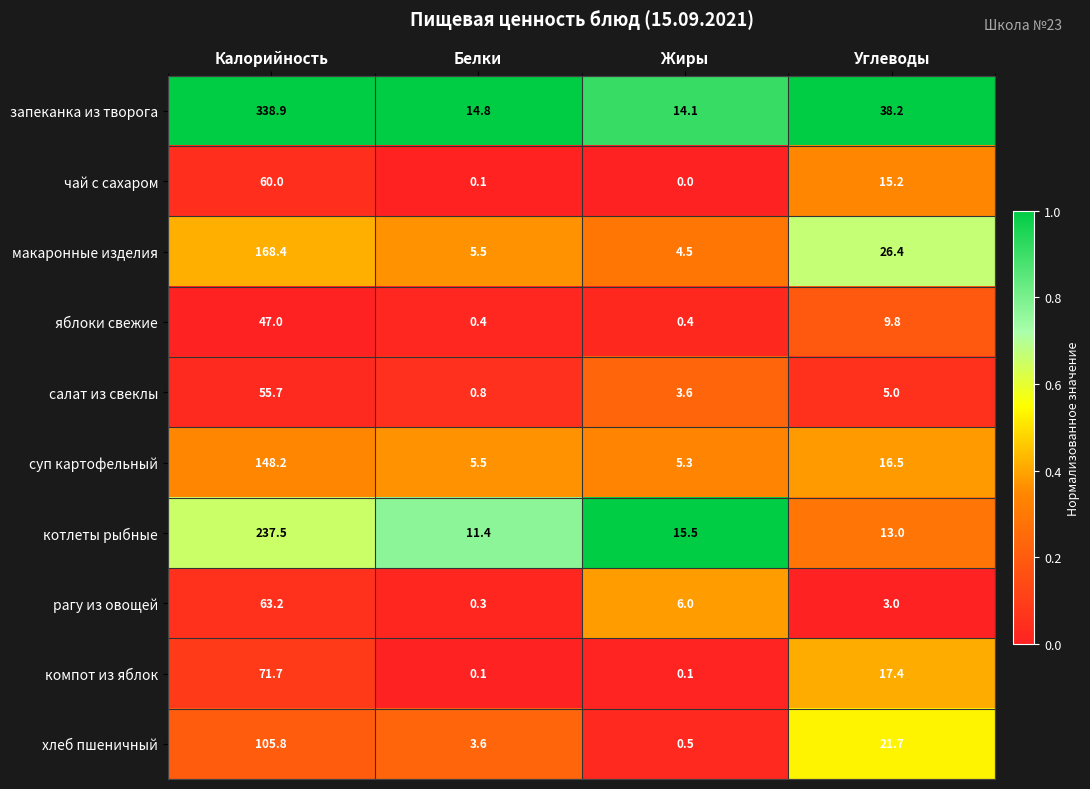

Is it true that чай с сахаром equals 39.1 at Жиры?

False